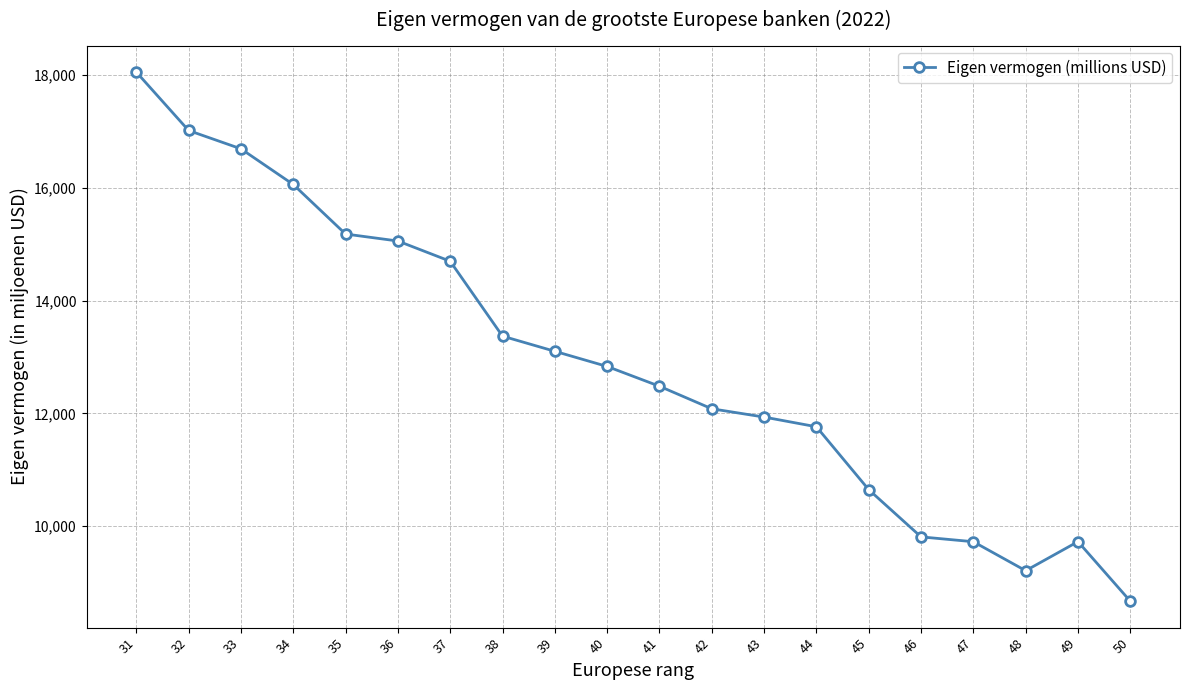

What is the maximum value shown in the chart?

18057